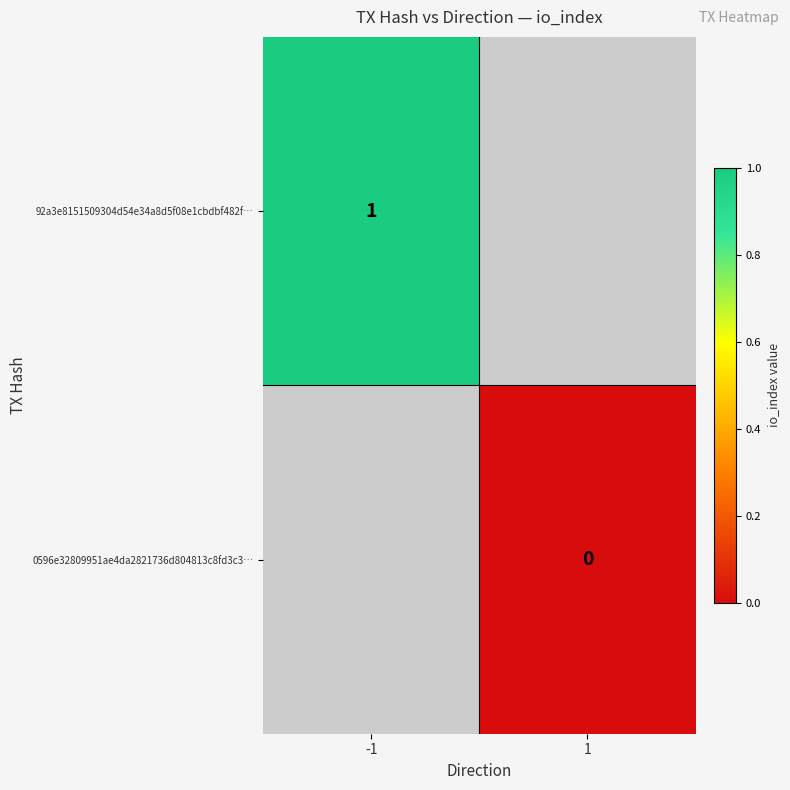

Is the value of 0596e32809951ae4da2821736d804813c8fd3c3… at 1 greater than the value of 92a3e8151509304d54e34a8d5f08e1cbdbf482f… at -1?

No